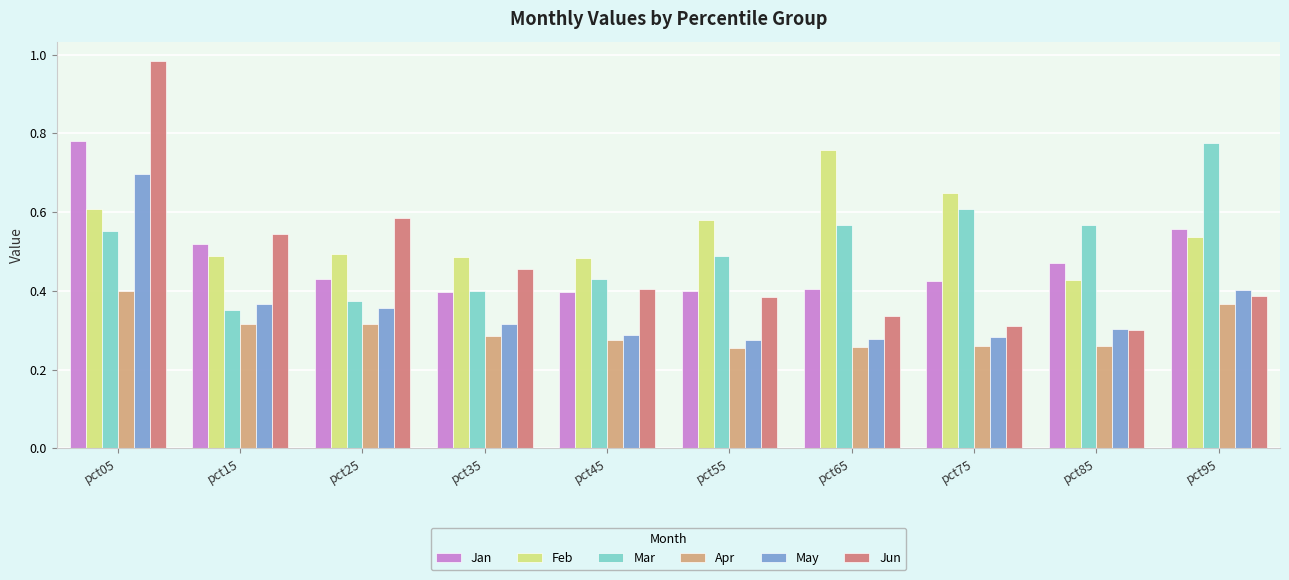

What is the sum of the Mar values at pct75 and pct95?

1.4